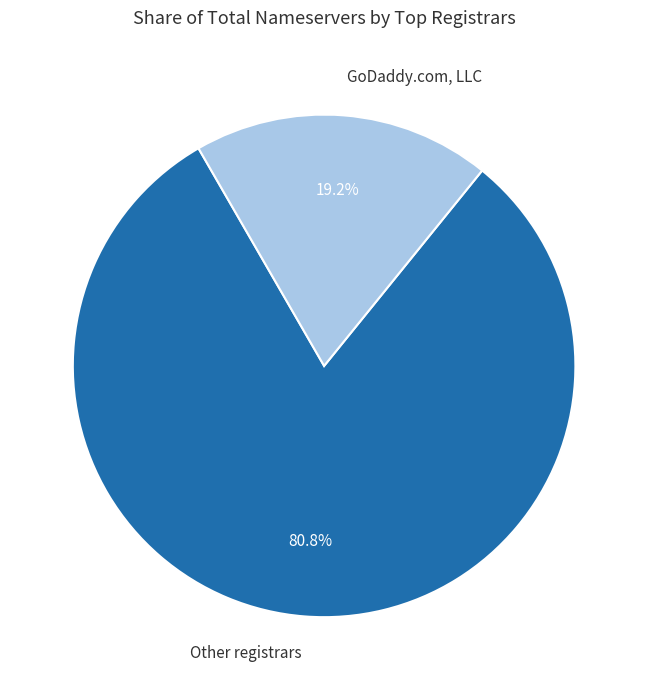

Which has a higher value, GoDaddy.com, LLC or Other registrars?

Other registrars